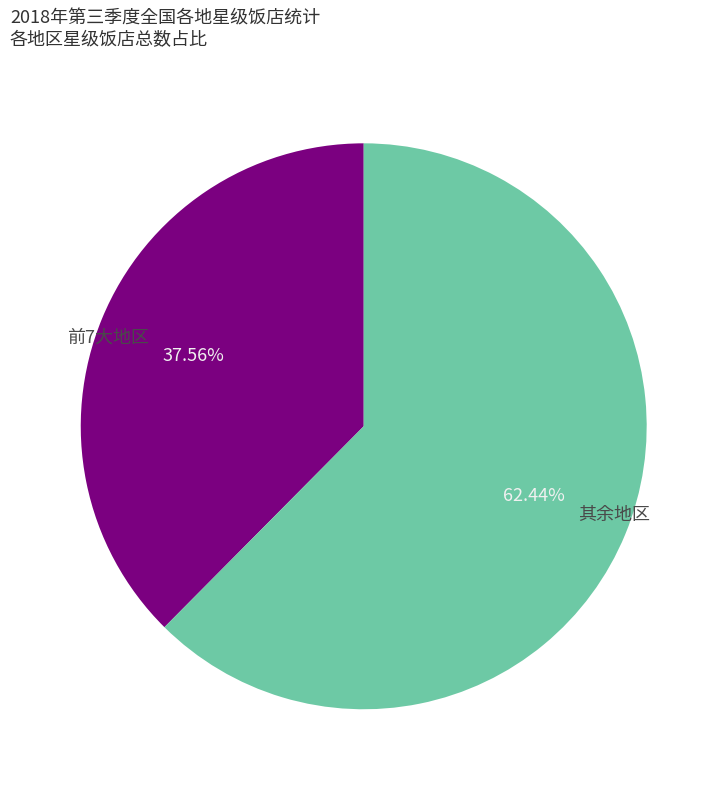

Which has a higher value, 前7大地区 or 其余地区?

其余地区